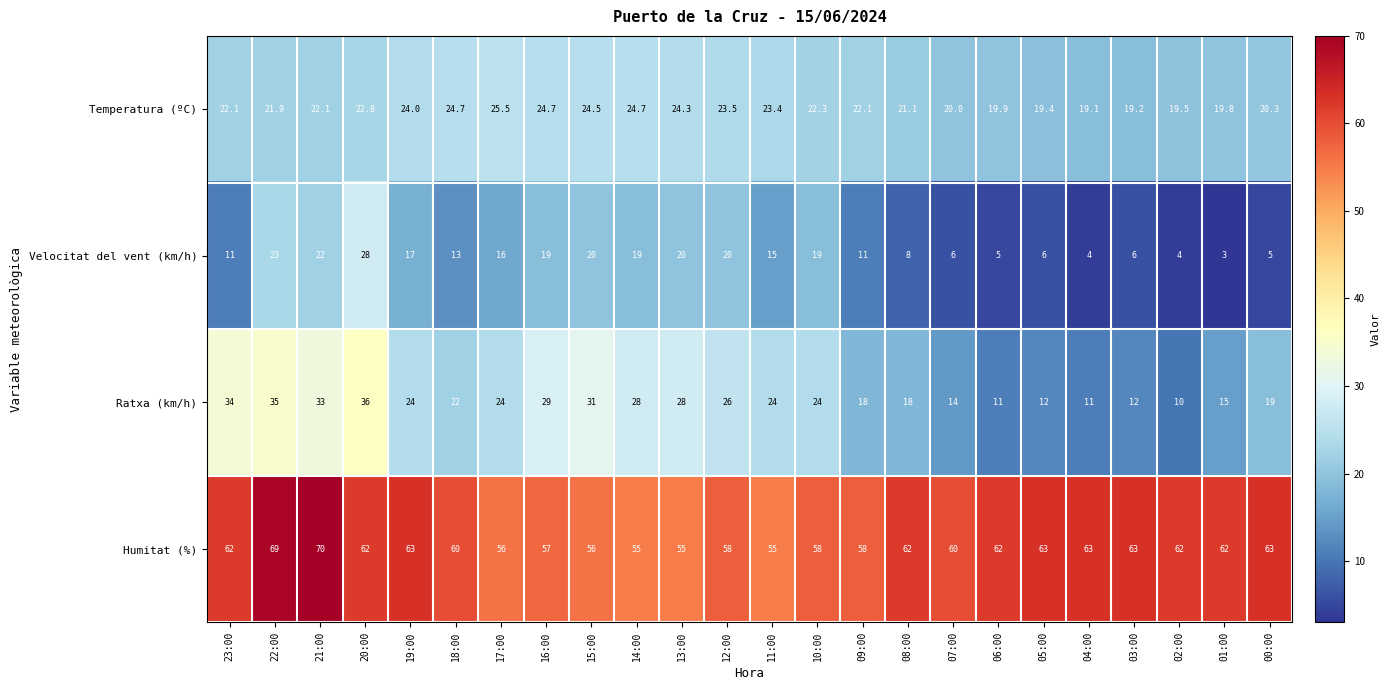

What is the maximum value shown in the chart?

70.0